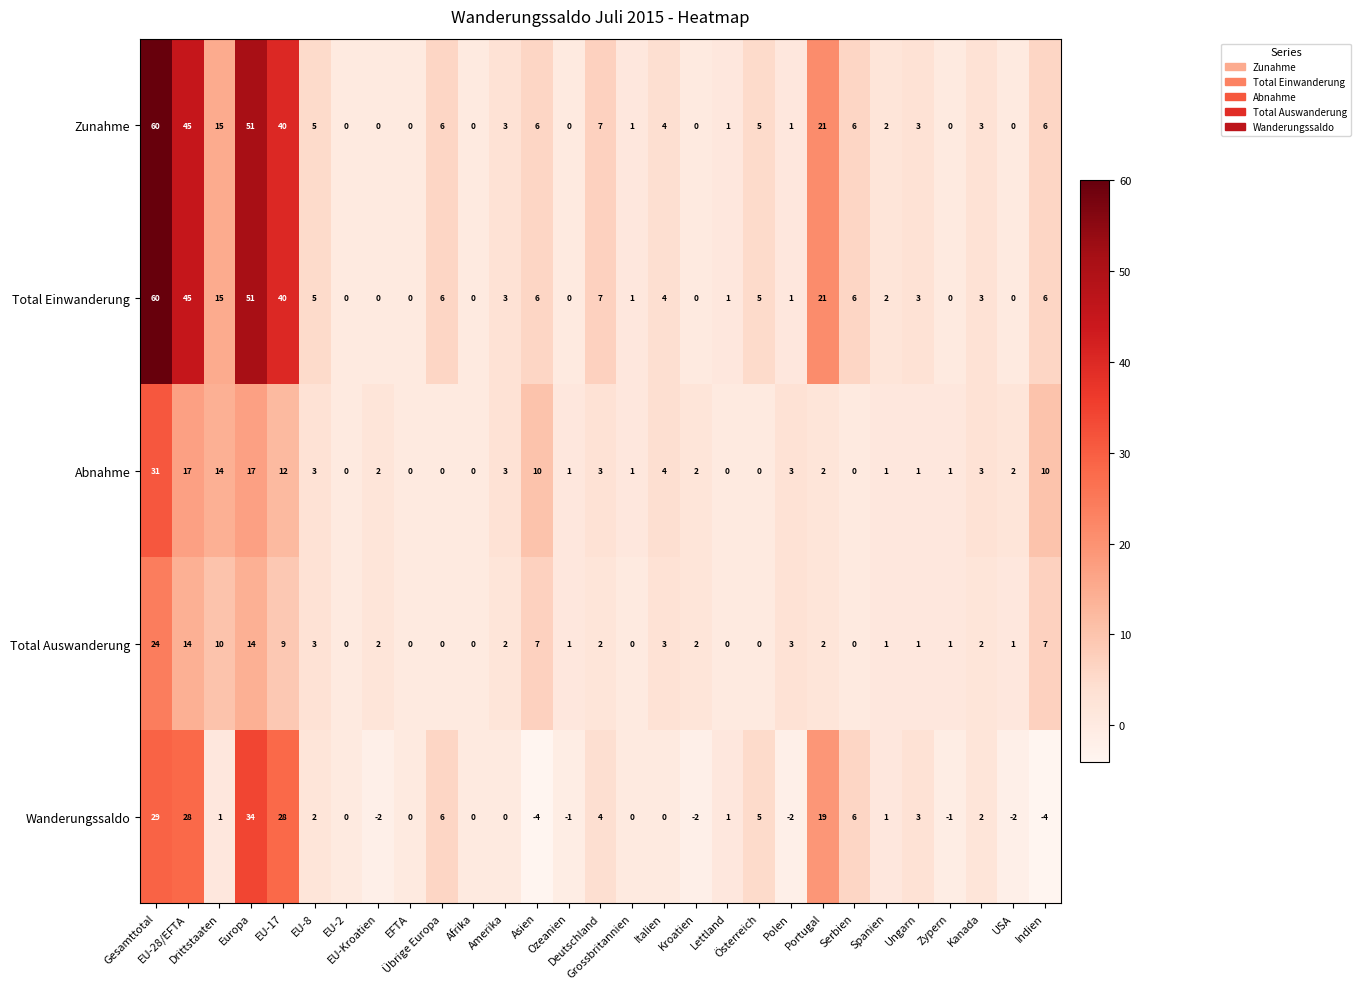

What is the average value of the Zunahme series?

10